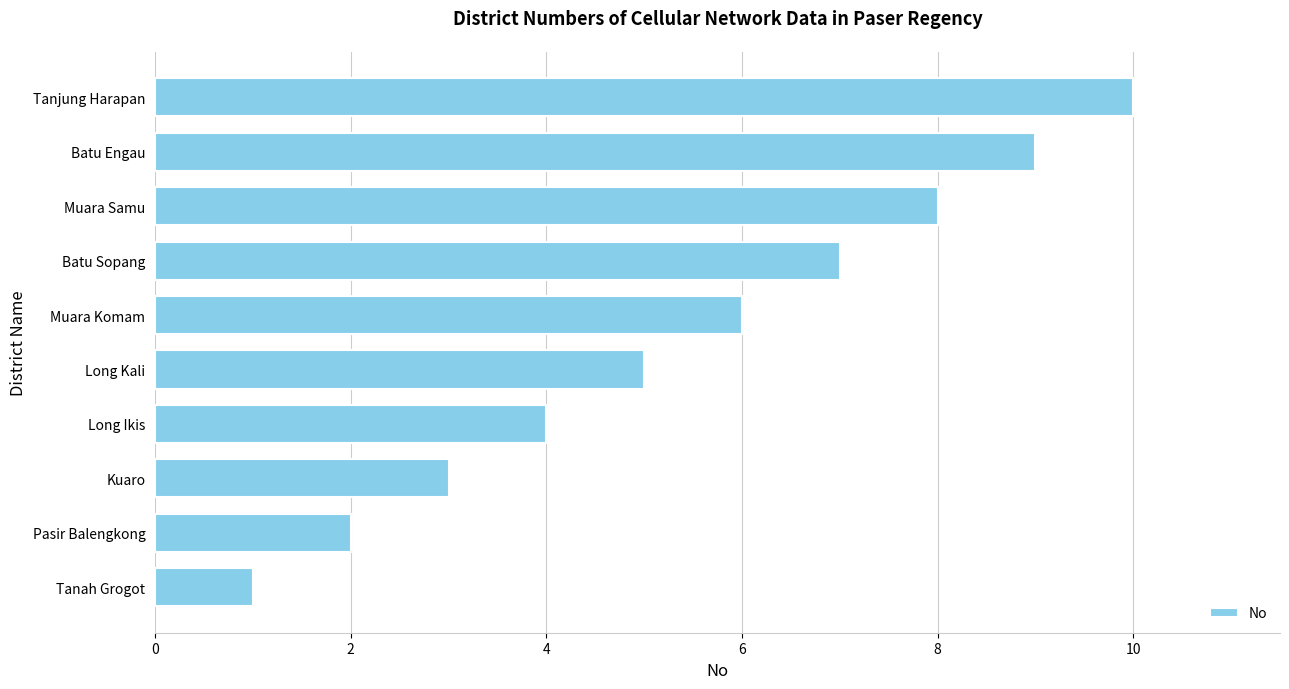

What value does the data have at Batu Engau?

9